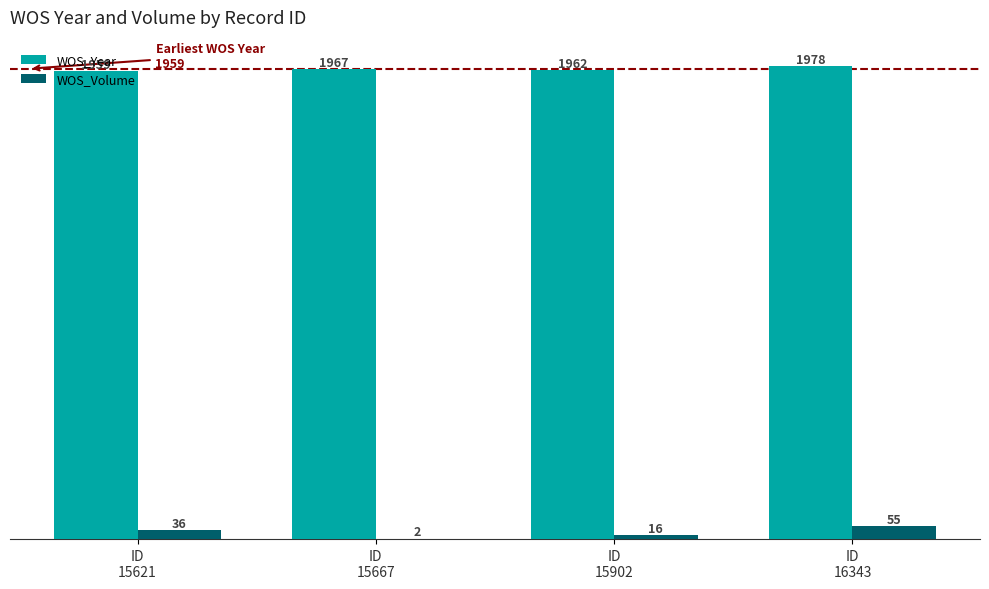

Which series has the largest total across all categories?

WOS_Year